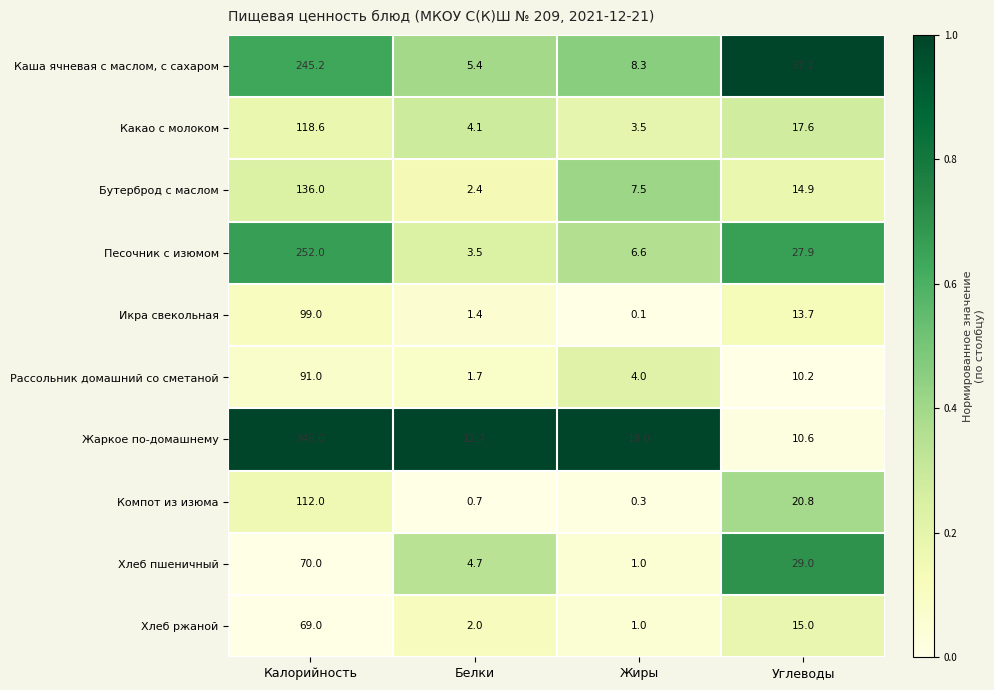

At which label is Жаркое по-домашнему closest to 178?

Жиры